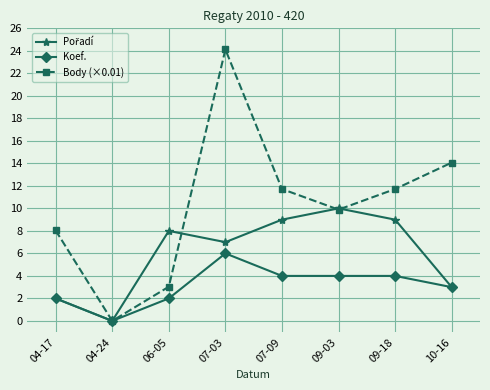

Which series has the largest total across all categories?

Body (×0.01)